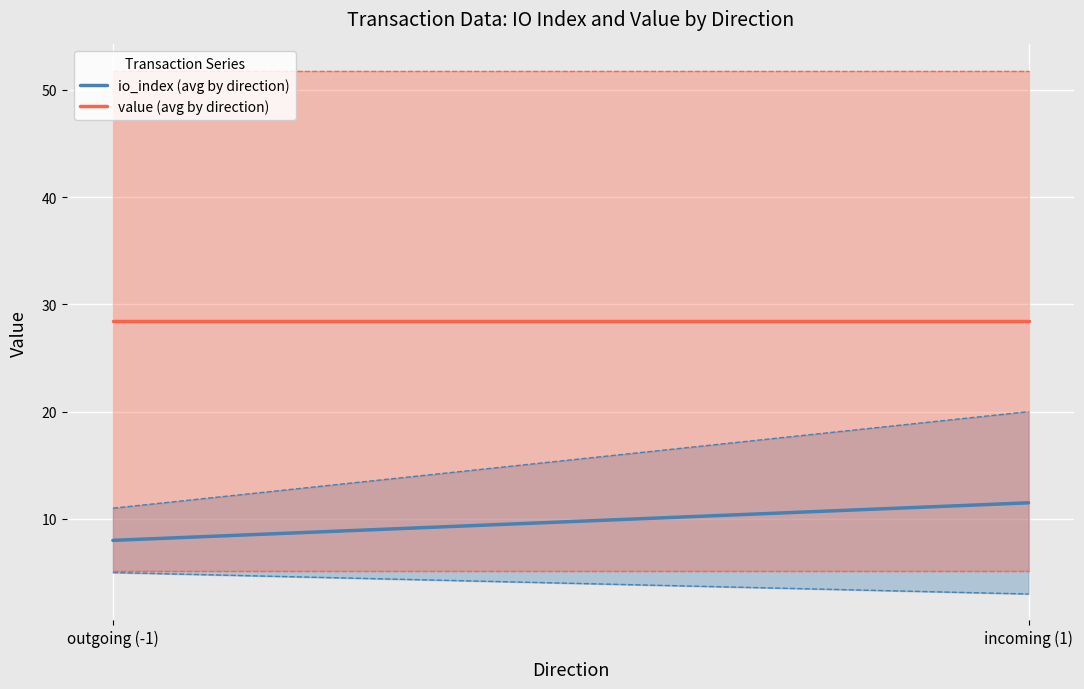

What are all the series names shown in the legend?

io_index (avg by direction), value (avg by direction)